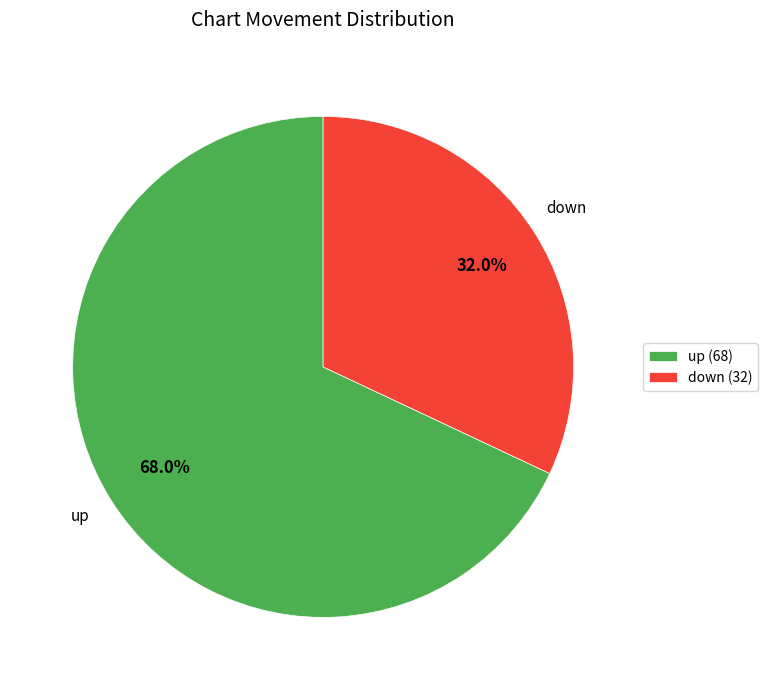

Rank the categories by value from highest to lowest.

up, down